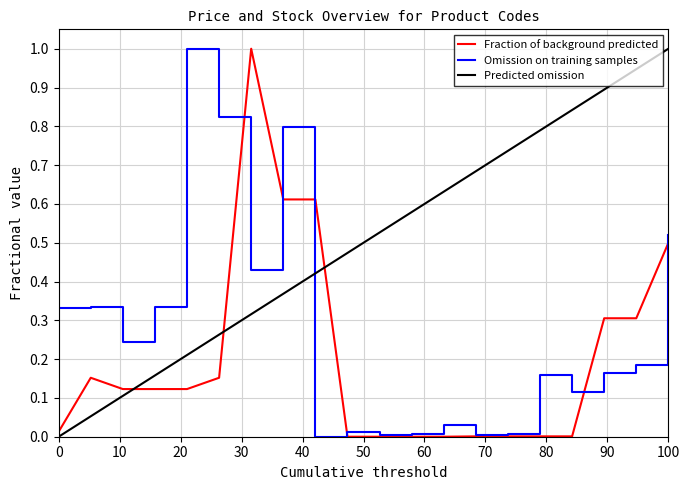

How many times do Omission on training samples and Predicted omission cross each other?

1